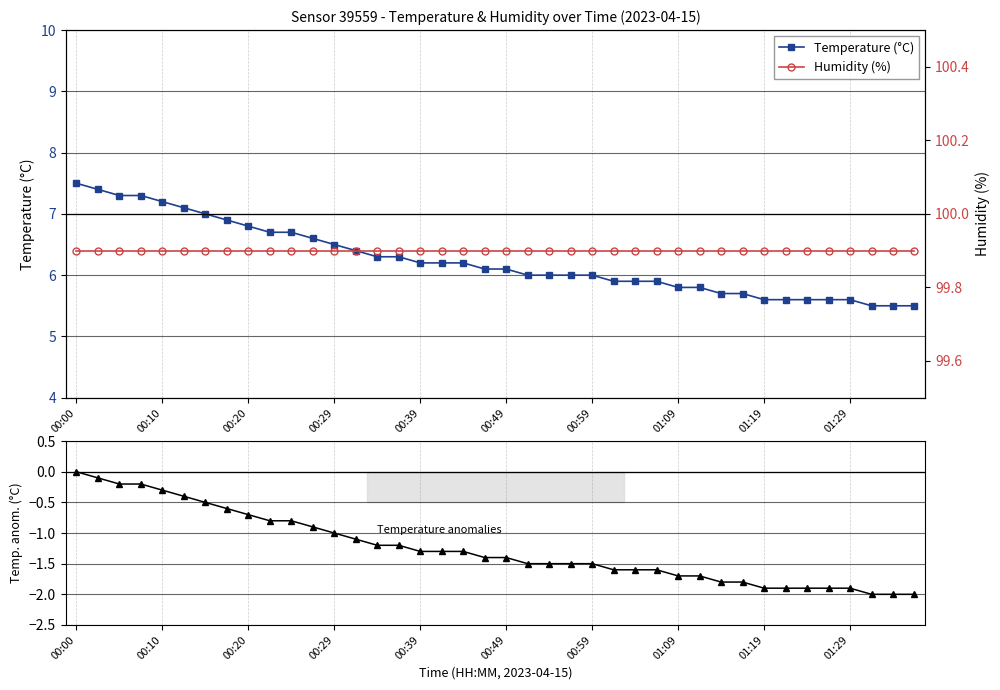

Read the Humidity (%) value at 30.

99.9